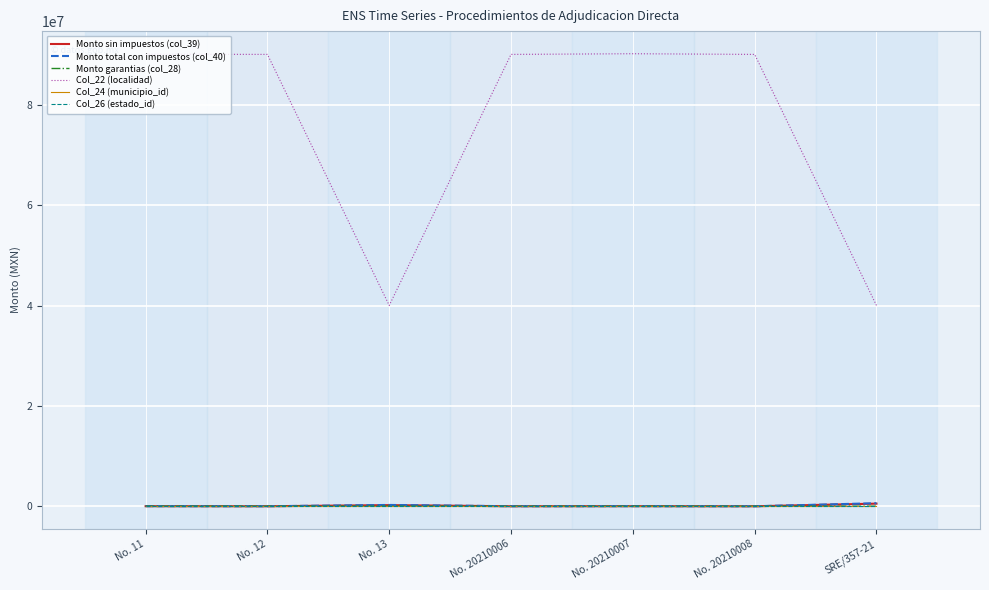

True or false: Col_26 (estado_id) and Col_22 (localidad) intersect in this chart.

False